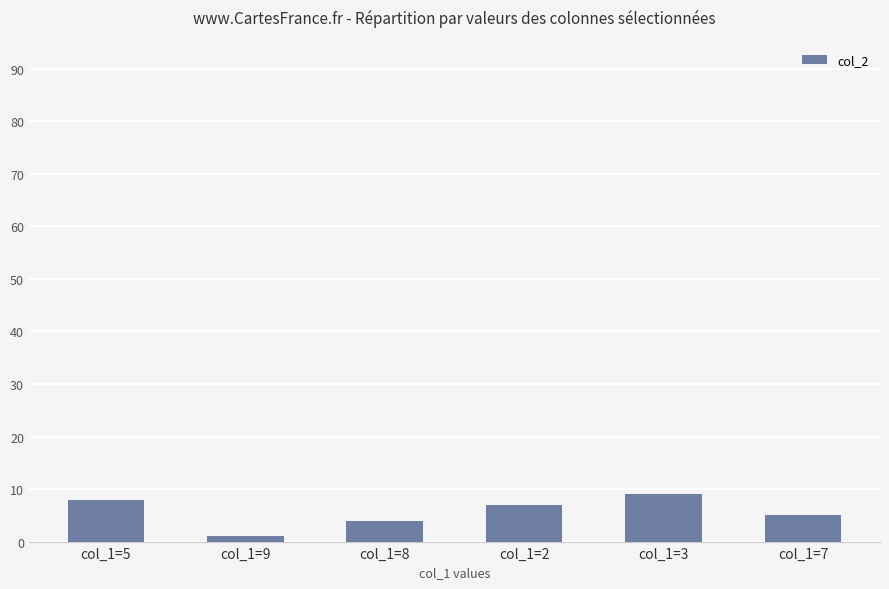

Where is the data nearest to the value 5?

col_1=7